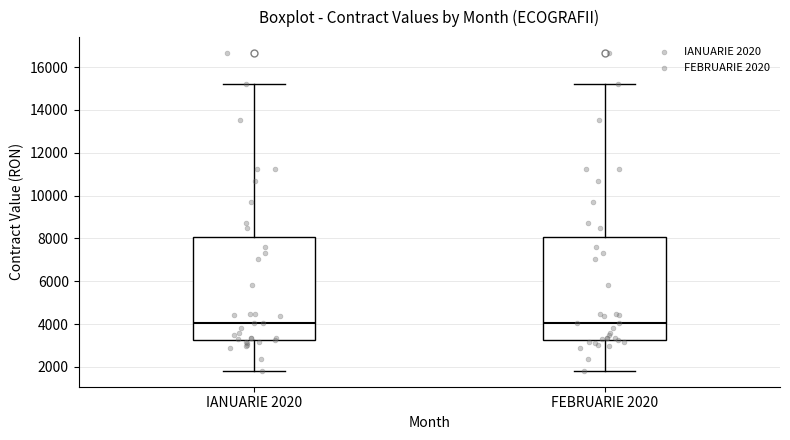

Reading left to right, transcribe this box plot: for each box, give where its median line is, the range the box spans, and where its two whiskers end, as read against the y-axis. The values are not printed on the chart, so give them approximately, as read against the axis.

IANUARIE 2020: median 4000, box 3200 to 8000, whiskers 1800 to 15200
FEBRUARIE 2020: median 4000, box 3200 to 8000, whiskers 1800 to 15200